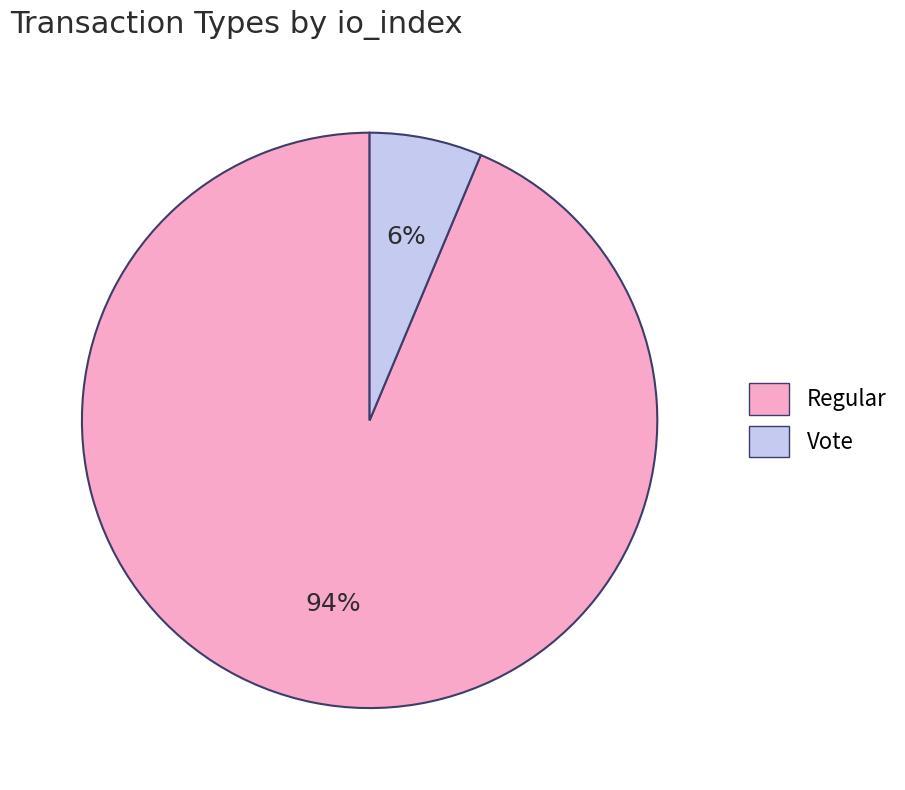

The Regular slice represents 84% of the pie. True or false?

False